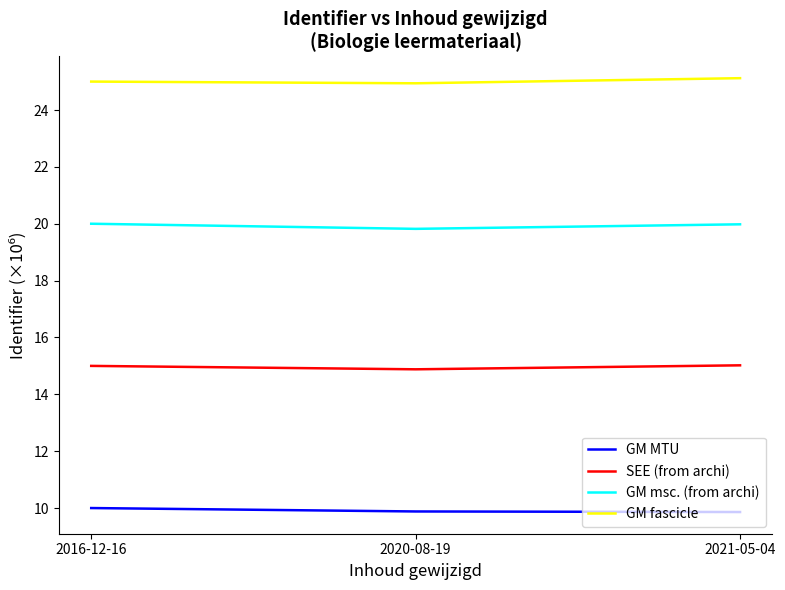

What is the maximum value shown in the chart?

25.1